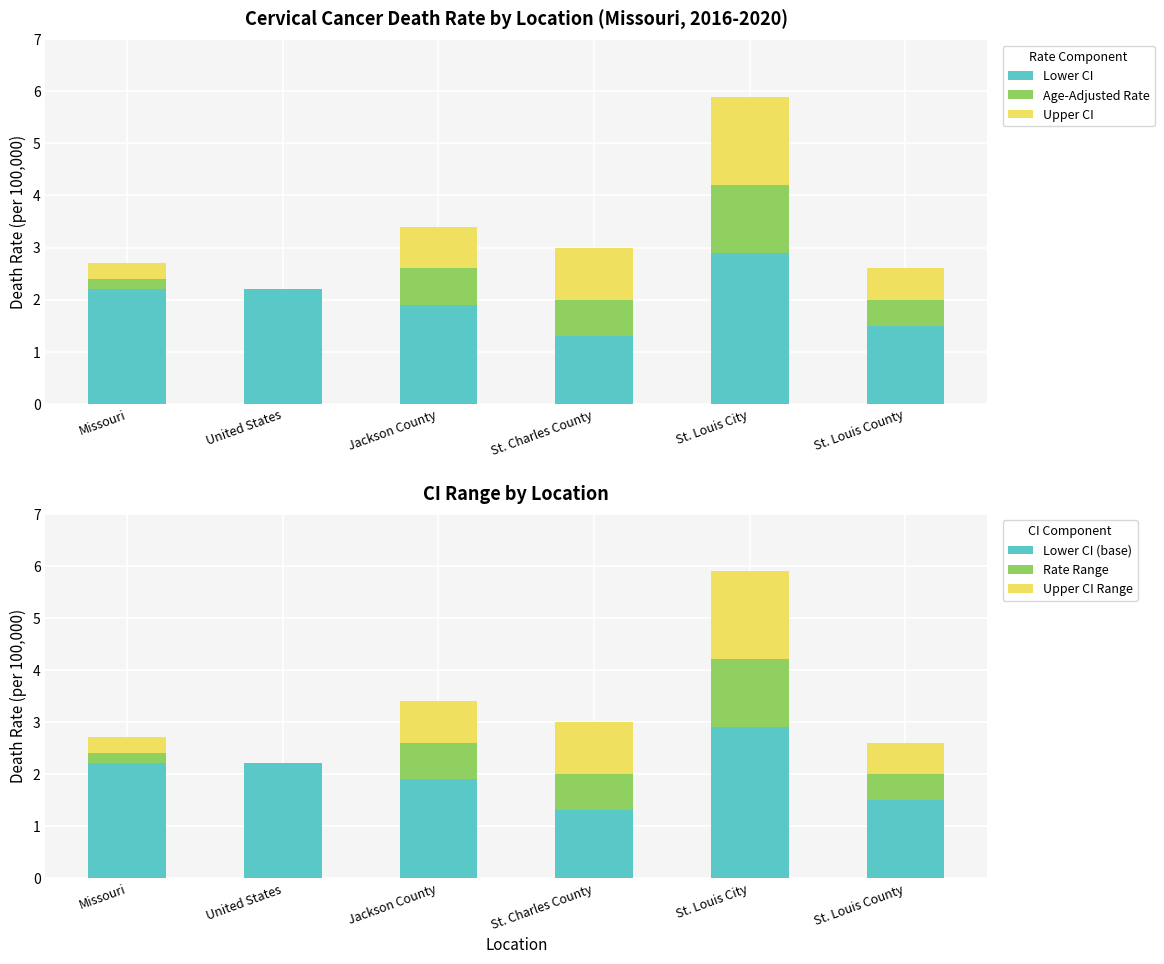

Is the value of Age-Adjusted Rate at United States greater than the value of Upper CI at Jackson County?

No